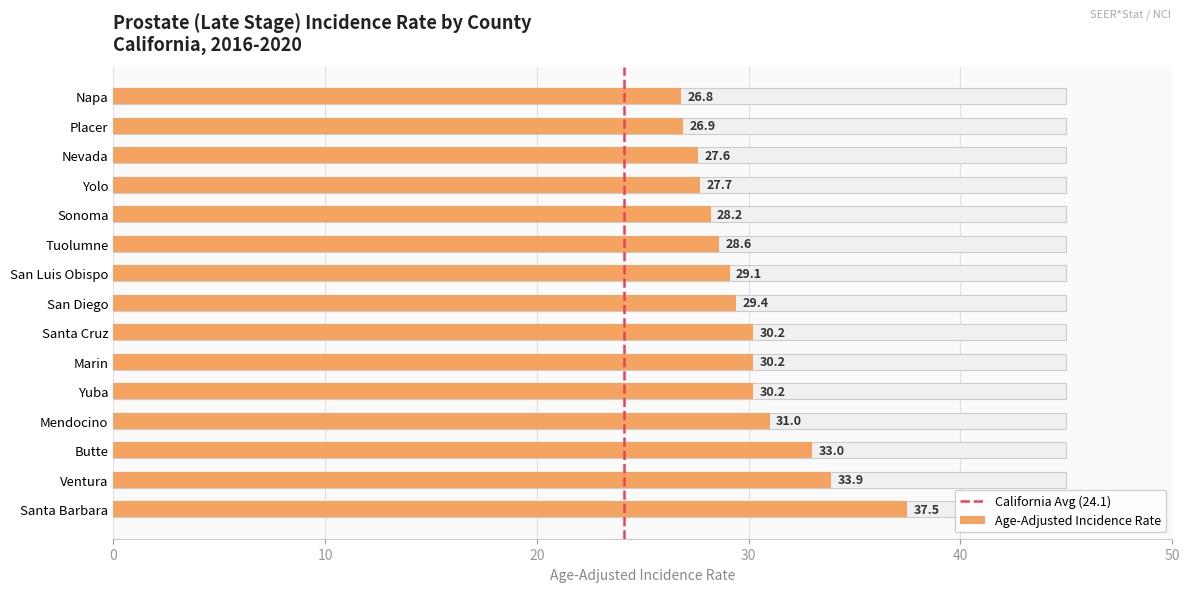

Is it true that the value at San Diego is 29.4?

True